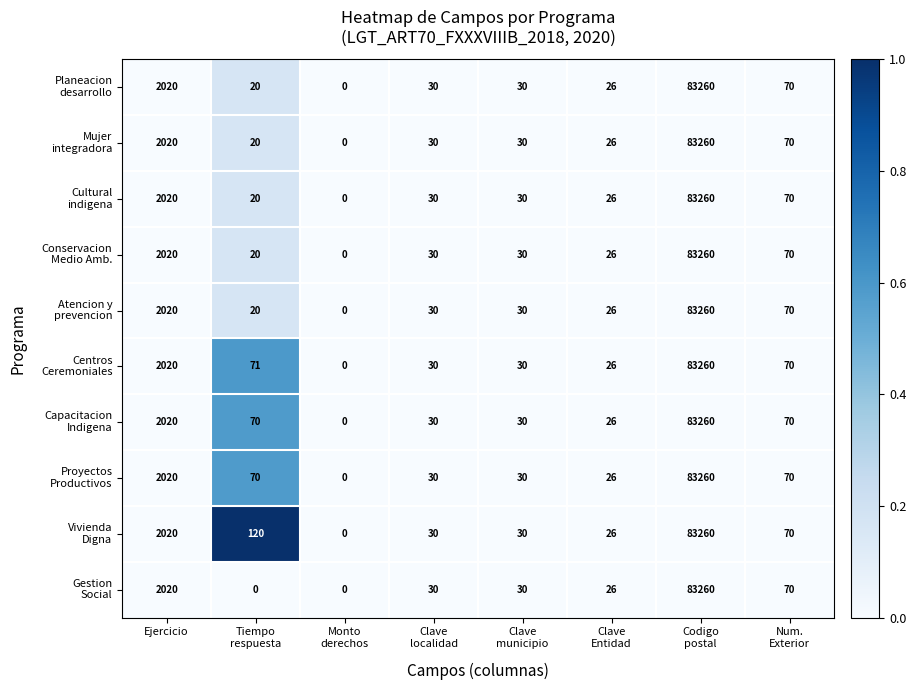

At which category does the chart reach its peak across all series?

Codigo
postal